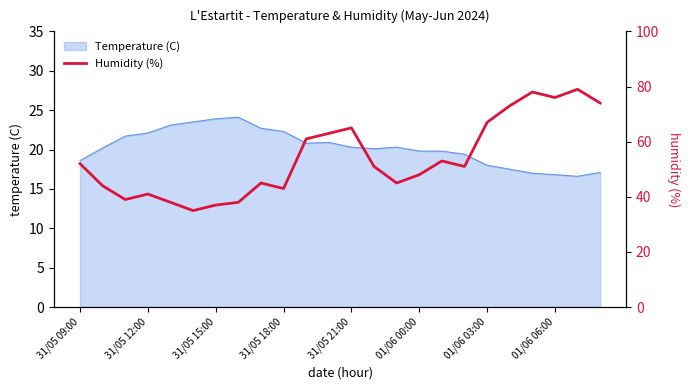

What is the lowest value of the Temperature (C) series?

16.6